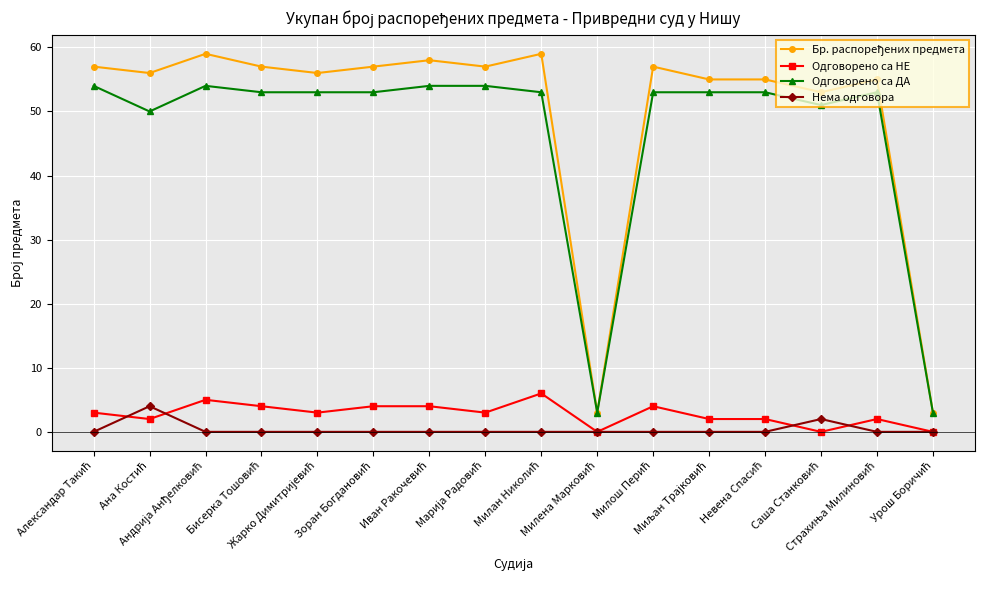

True or false: Одговорено са ДА and Нема одговора intersect in this chart.

False